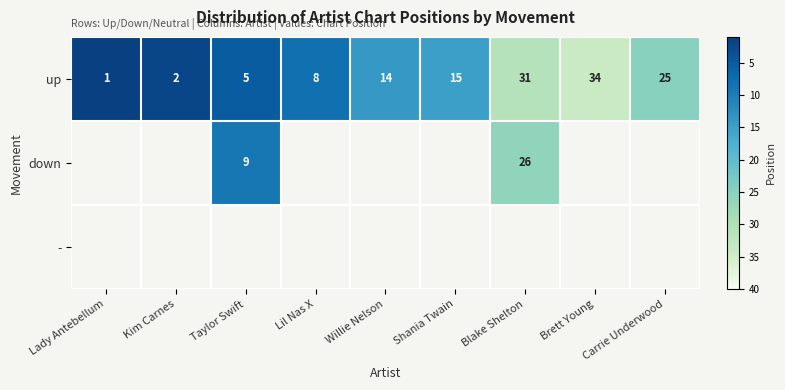

What is the sum of all up values?

135